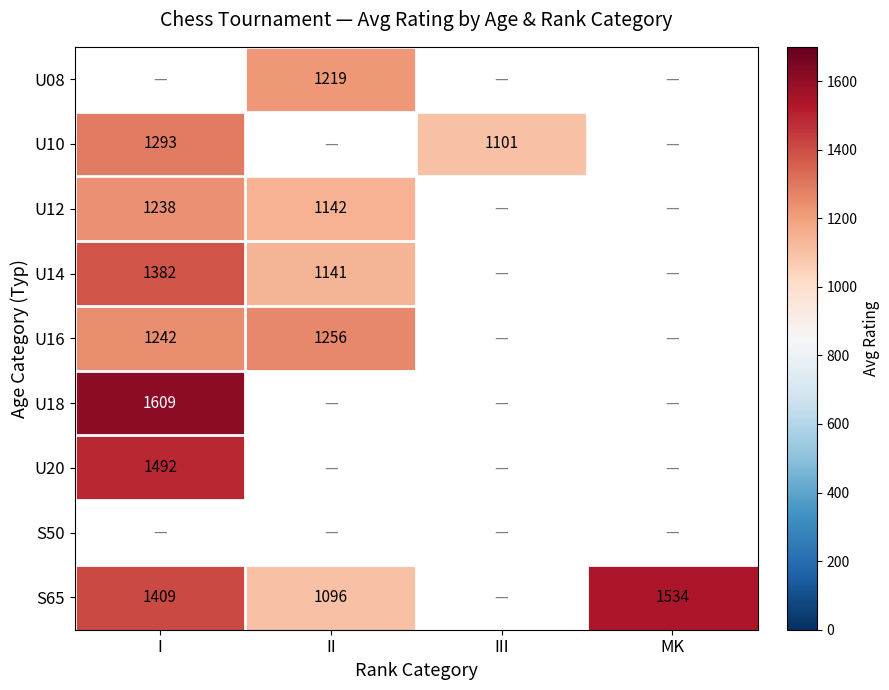

The U10 series shows 1293 at I. True or false?

True